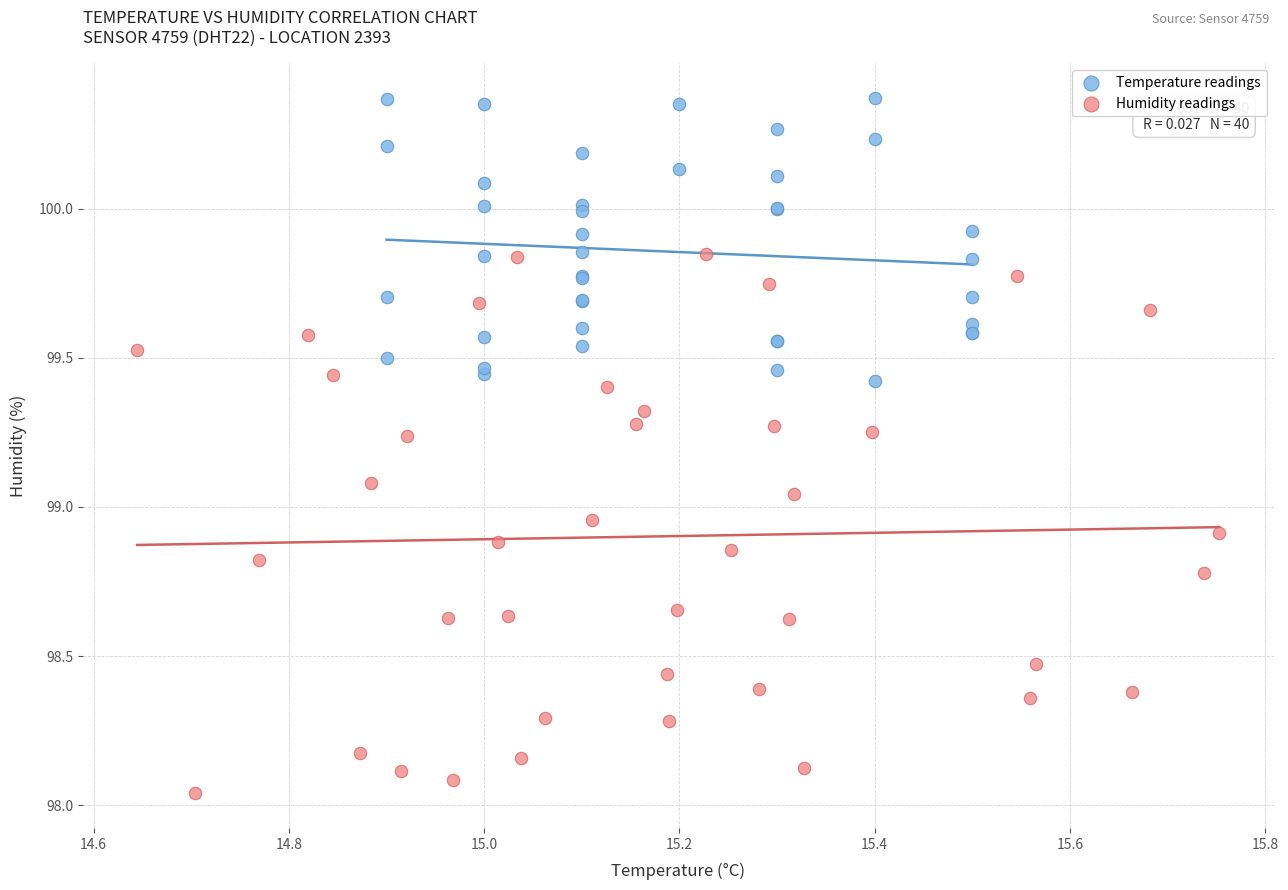

Which series reaches the minimum Y coordinate?

Humidity readings